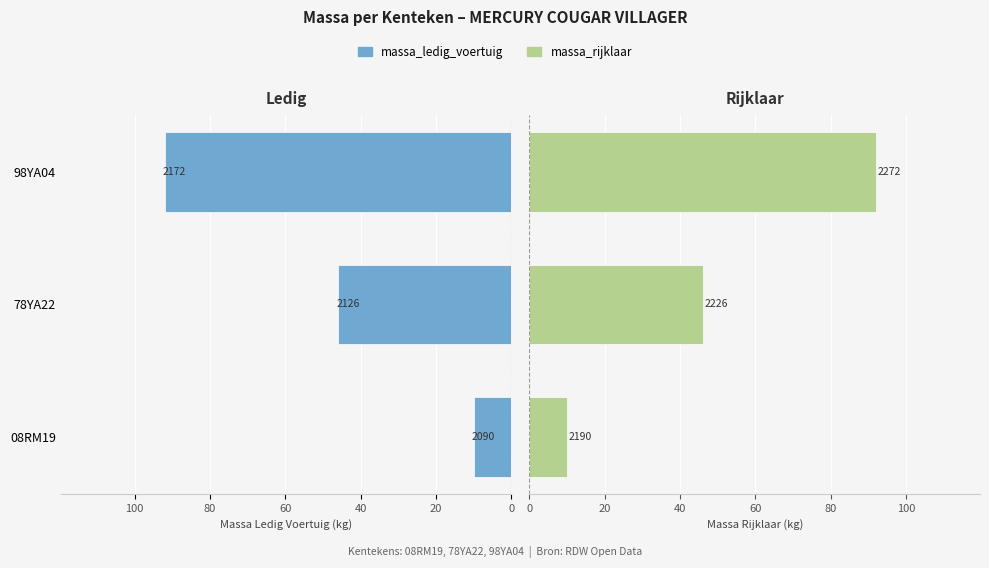

What is the minimum value shown in the chart?

10